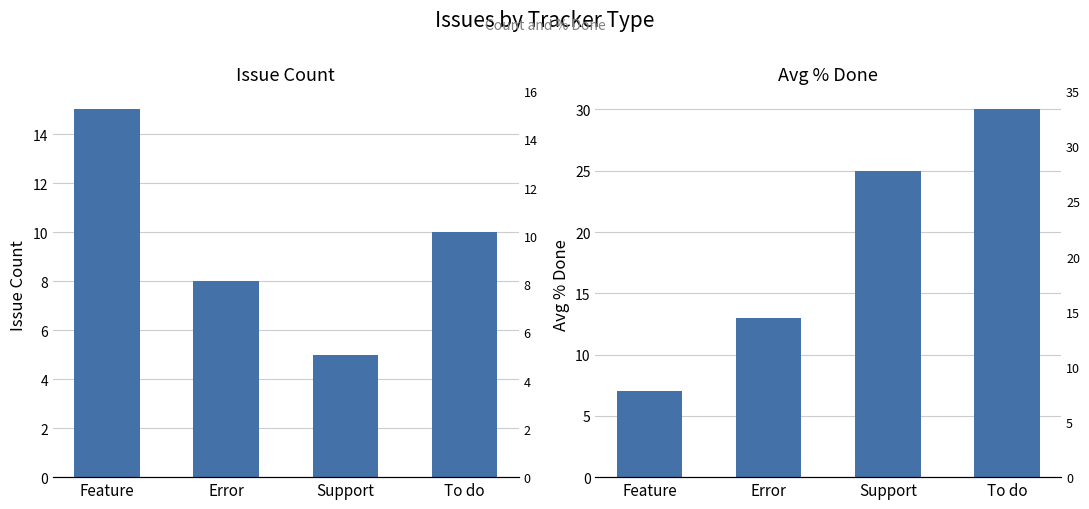

Count the Issue Count values in the range 8 to 15.

3